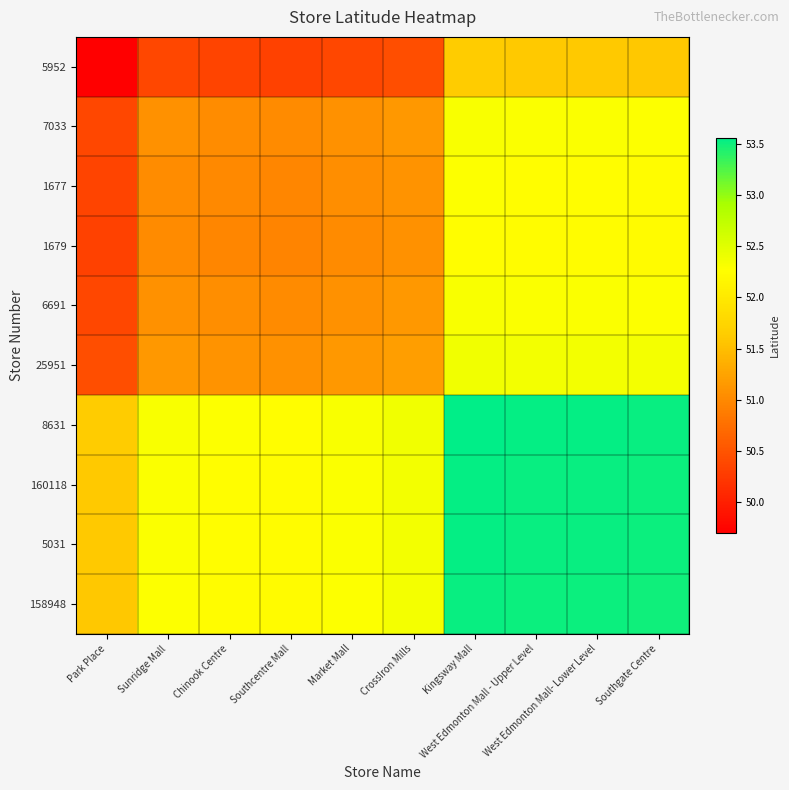

Reading right to left, list all the values displayed in this chart.

5952: Southgate Centre=51.6	West Edmonton Mall- Lower Level=51.6	West Edmonton Mall - Upper Level=51.6	Kingsway Mall=51.6	CrossIron Mills=50.5	Market Mall=50.4	Southcentre Mall=50.3	Chinook Centre=50.3	Sunridge Mall=50.4	Park Place=49.7
7033: Southgate Centre=52.3	West Edmonton Mall- Lower Level=52.3	West Edmonton Mall - Upper Level=52.3	Kingsway Mall=52.3	CrossIron Mills=51.1	Market Mall=51.1	Southcentre Mall=51.0	Chinook Centre=51.0	Sunridge Mall=51.1	Park Place=50.4
1677: Southgate Centre=52.2	West Edmonton Mall- Lower Level=52.3	West Edmonton Mall - Upper Level=52.3	Kingsway Mall=52.3	CrossIron Mills=51.1	Market Mall=51.0	Southcentre Mall=51.0	Chinook Centre=51.0	Sunridge Mall=51.0	Park Place=50.3
1679: Southgate Centre=52.2	West Edmonton Mall- Lower Level=52.2	West Edmonton Mall - Upper Level=52.2	Kingsway Mall=52.3	CrossIron Mills=51.1	Market Mall=51.0	Southcentre Mall=51.0	Chinook Centre=51.0	Sunridge Mall=51.0	Park Place=50.3
6691: Southgate Centre=52.3	West Edmonton Mall- Lower Level=52.3	West Edmonton Mall - Upper Level=52.3	Kingsway Mall=52.3	CrossIron Mills=51.1	Market Mall=51.1	Southcentre Mall=51.0	Chinook Centre=51.0	Sunridge Mall=51.1	Park Place=50.4
25951: Southgate Centre=52.3	West Edmonton Mall- Lower Level=52.4	West Edmonton Mall - Upper Level=52.4	Kingsway Mall=52.4	CrossIron Mills=51.2	Market Mall=51.1	Southcentre Mall=51.1	Chinook Centre=51.1	Sunridge Mall=51.1	Park Place=50.5
8631: Southgate Centre=53.5	West Edmonton Mall- Lower Level=53.5	West Edmonton Mall - Upper Level=53.5	Kingsway Mall=53.6	CrossIron Mills=52.4	Market Mall=52.3	Southcentre Mall=52.3	Chinook Centre=52.3	Sunridge Mall=52.3	Park Place=51.6
160118: Southgate Centre=53.5	West Edmonton Mall- Lower Level=53.5	West Edmonton Mall - Upper Level=53.5	Kingsway Mall=53.5	CrossIron Mills=52.4	Market Mall=52.3	Southcentre Mall=52.2	Chinook Centre=52.3	Sunridge Mall=52.3	Park Place=51.6
5031: Southgate Centre=53.5	West Edmonton Mall- Lower Level=53.5	West Edmonton Mall - Upper Level=53.5	Kingsway Mall=53.5	CrossIron Mills=52.4	Market Mall=52.3	Southcentre Mall=52.2	Chinook Centre=52.3	Sunridge Mall=52.3	Park Place=51.6
158948: Southgate Centre=53.5	West Edmonton Mall- Lower Level=53.5	West Edmonton Mall - Upper Level=53.5	Kingsway Mall=53.5	CrossIron Mills=52.3	Market Mall=52.3	Southcentre Mall=52.2	Chinook Centre=52.2	Sunridge Mall=52.3	Park Place=51.6